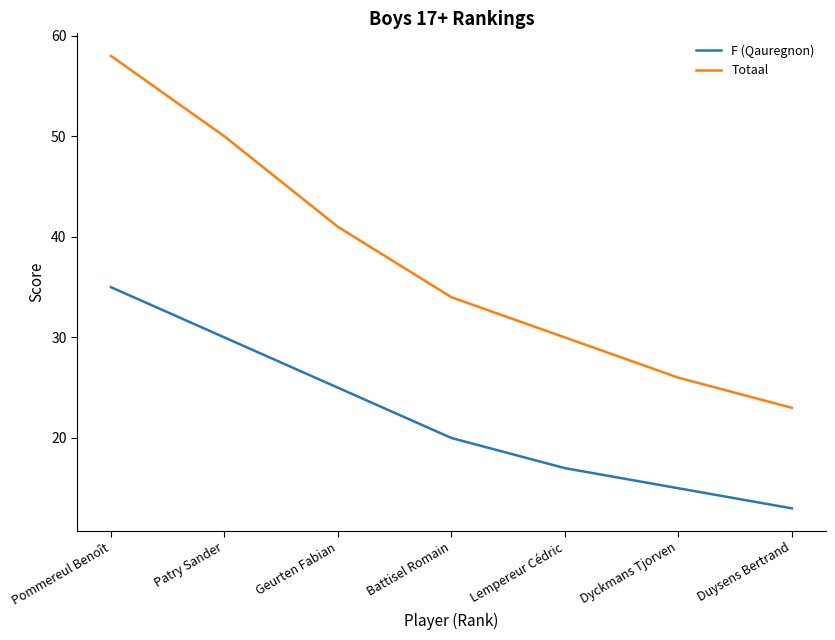

True or false: F (Qauregnon) has more than 1 points higher than both neighbors.

False